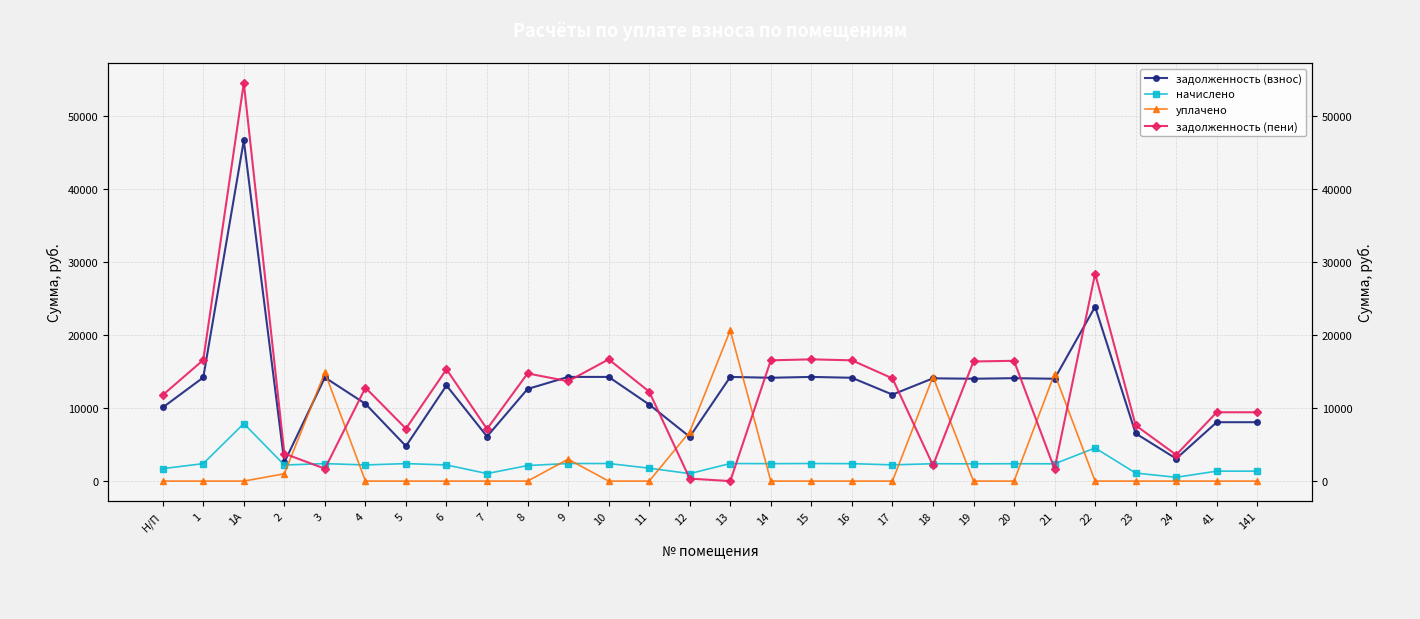

Reading left to right, list all the values displayed in this chart.

задолженность (взнос): 10080.0	14188.8	46656.0	2562.9	14188.8	10582.8	4788.7	13094.4	6105.6	12614.4	14265.6	14265.6	10483.2	6067.2	14265.6	14150.4	14265.6	14150.4	11846.4	14073.6	14016.0	14092.8	14016.0	23880.0	6528.0	3072.0	8064.0	8064.0
начислено: 1701.0	2394.4	7873.2	2200.0	2394.4	2209.7	2394.4	2209.7	1030.3	2128.7	2407.3	2407.3	1769.0	1023.8	2407.3	2387.9	2407.3	2387.9	2223.5	2374.9	2365.2	2378.2	2365.2	4536.0	1101.6	518.4	1360.8	1360.8
уплачено: 0.0	0.0	0.0	1000.0	14884.4	0.0	0.0	0.0	0.0	0.0	3000.0	0.0	0.0	6750.1	20656.9	0.0	0.0	0.0	0.0	14300.0	0.0	0.0	14703.2	0.0	0.0	0.0	0.0	0.0
задолженность (пени): 11781.0	16583.2	54529.2	3762.9	1698.7	12792.5	7183.1	15304.1	7135.9	14743.1	13672.9	16672.9	12252.2	340.9	0.0	16538.3	16672.9	16538.3	14069.9	2148.5	16381.2	16471.0	1678.0	28416.0	7629.6	3590.4	9424.8	9424.8